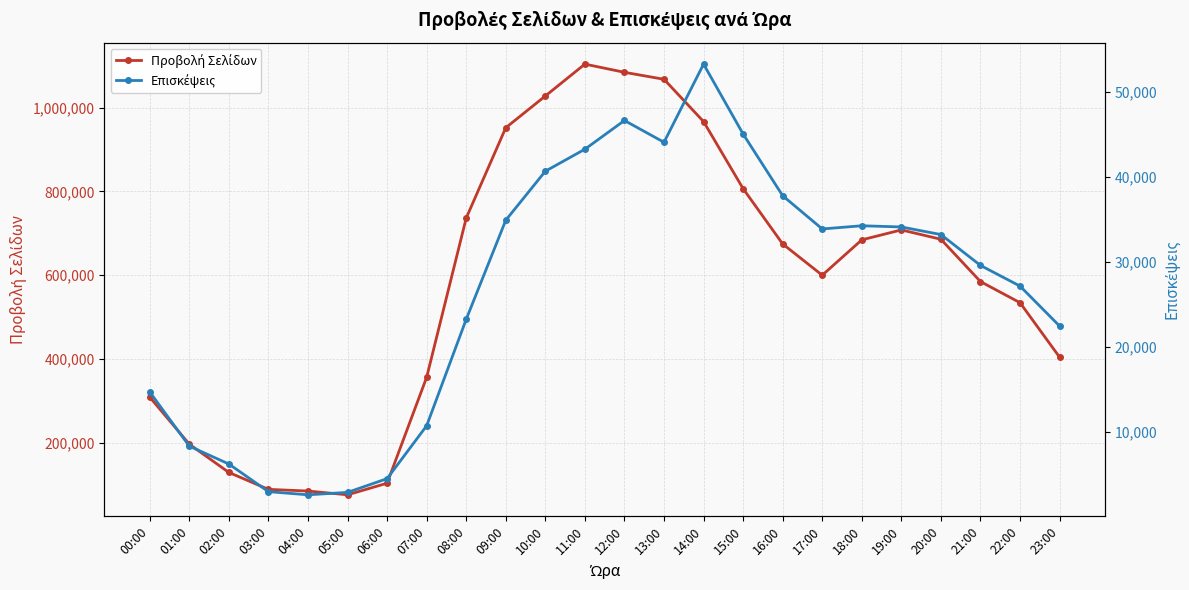

Which series has the widest spread of values?

Προβολή Σελίδων